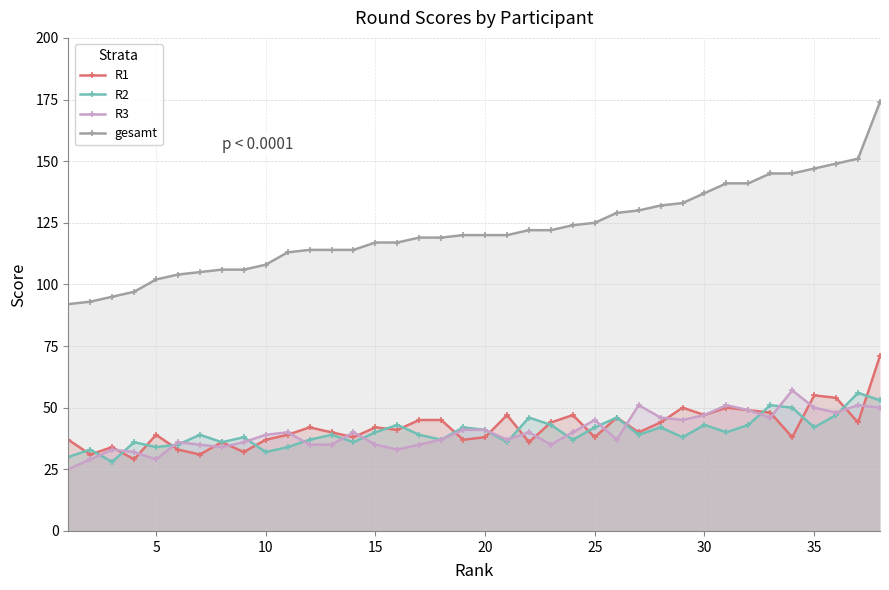

True or false: R1 and gesamt intersect in this chart.

False